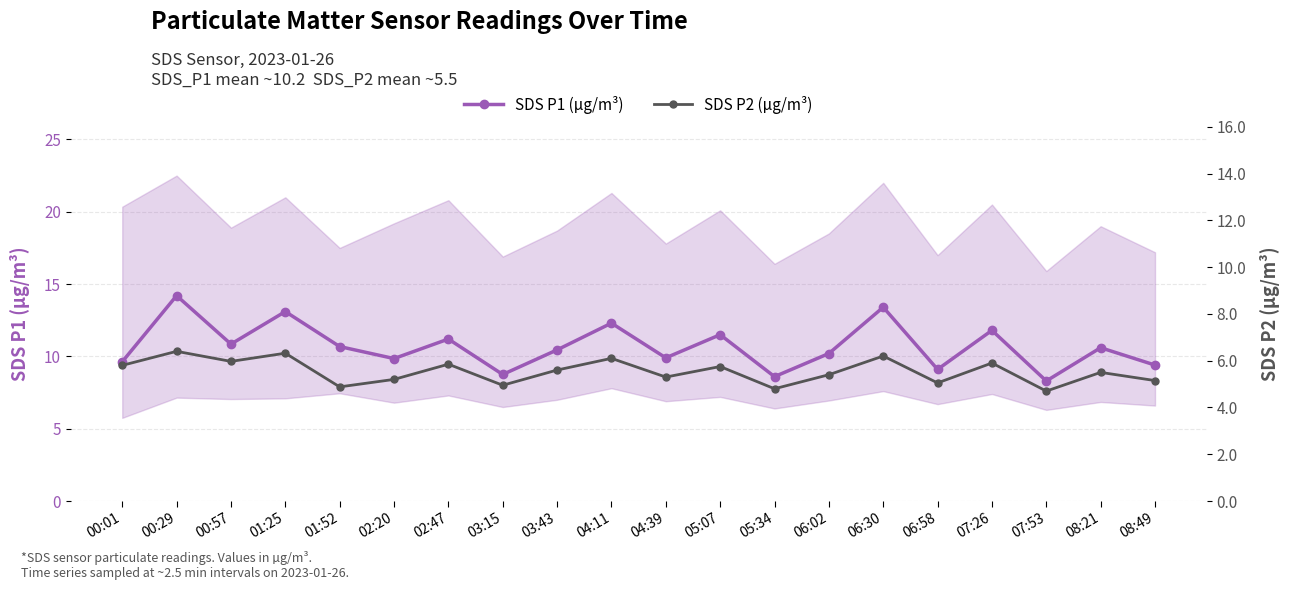

At which category is the sum across all series the highest?

00:29